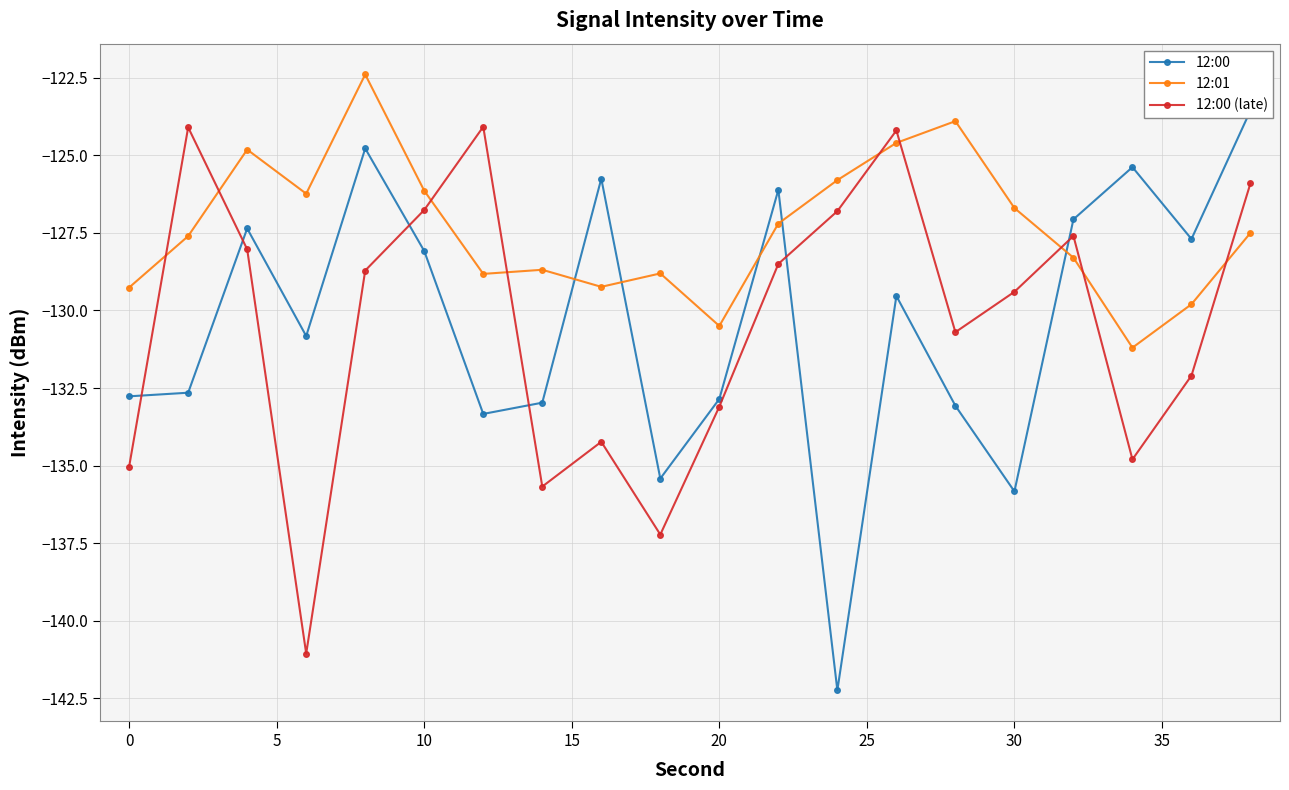

In 12:00 (late), how many points are higher than both neighbors (excluding endpoints)?

5